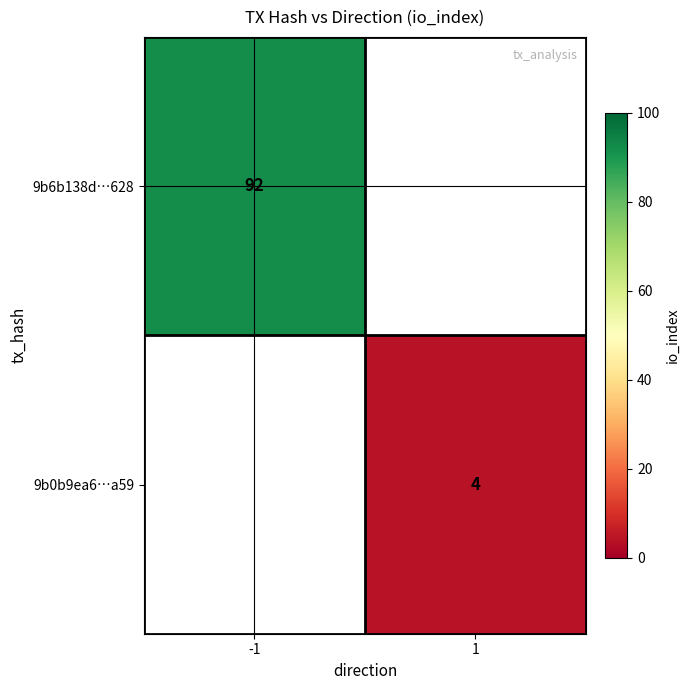

True or false: 9b6b138d…628 has a value of 92 at -1.

True